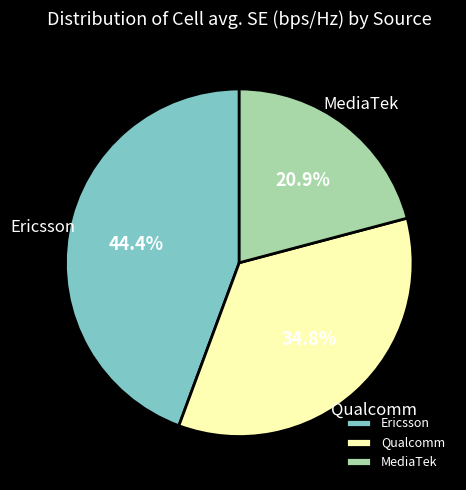

What is the largest slice in the pie chart?

Ericsson